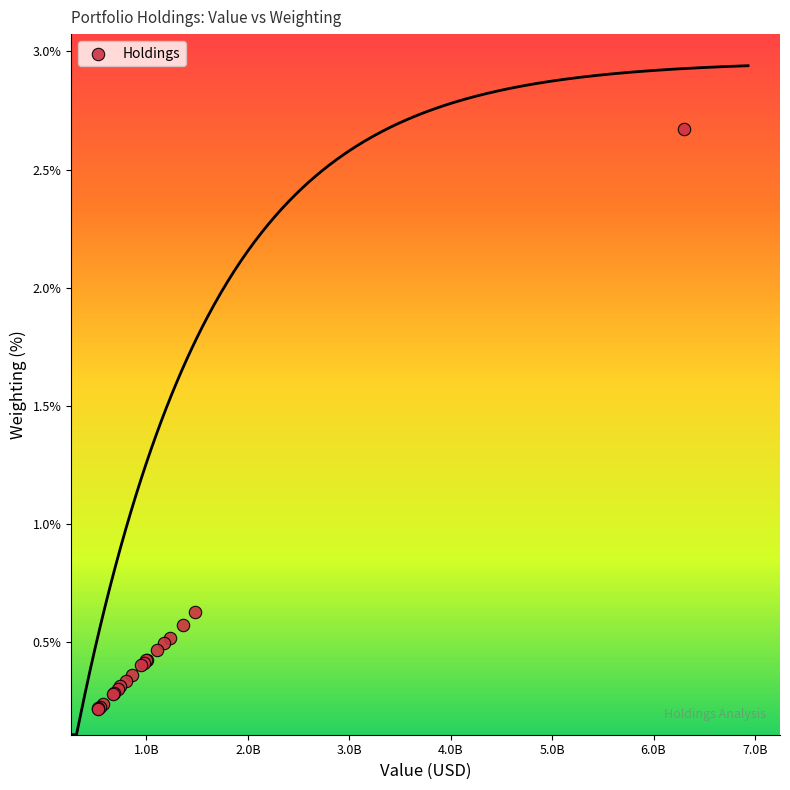

What Y value in the scatter plot is closest to 1?

0.6